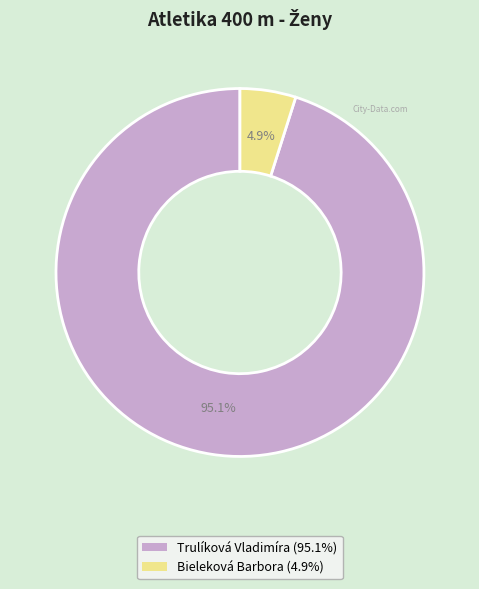

How many segments does this pie chart have?

2